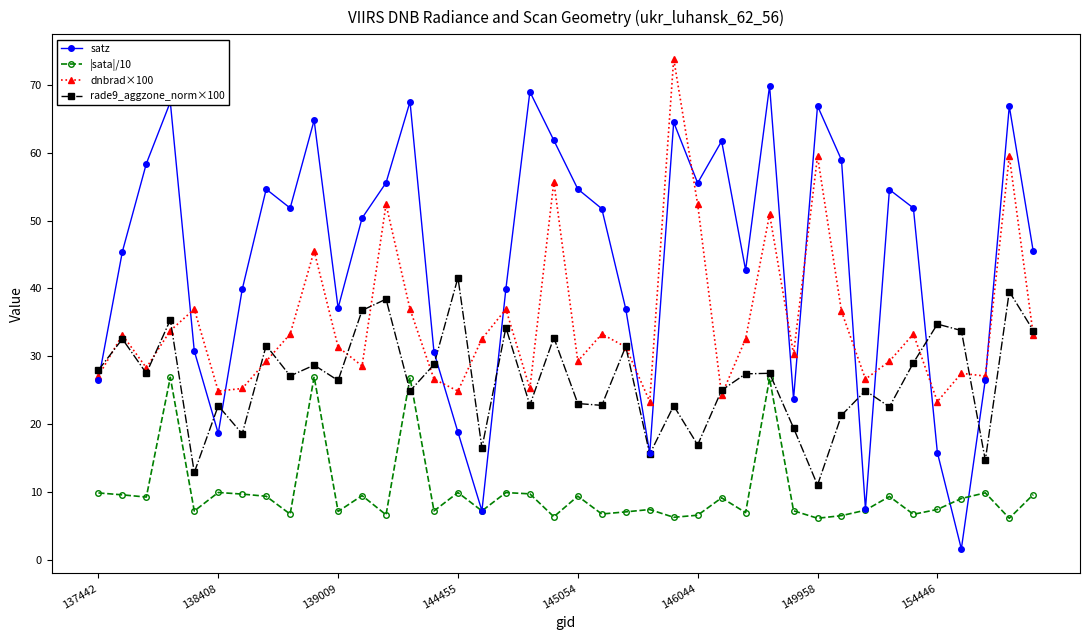

Which series has the largest total across all categories?

satz